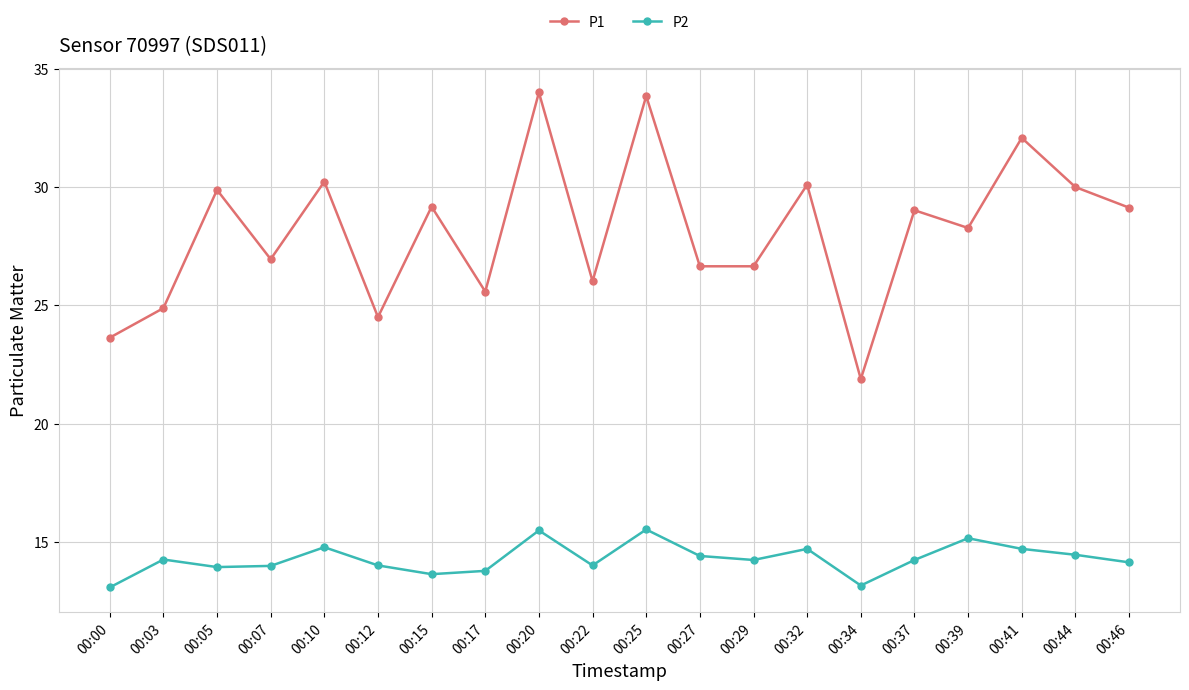

What is the value of the P1 point at the 11th from the left?

33.9